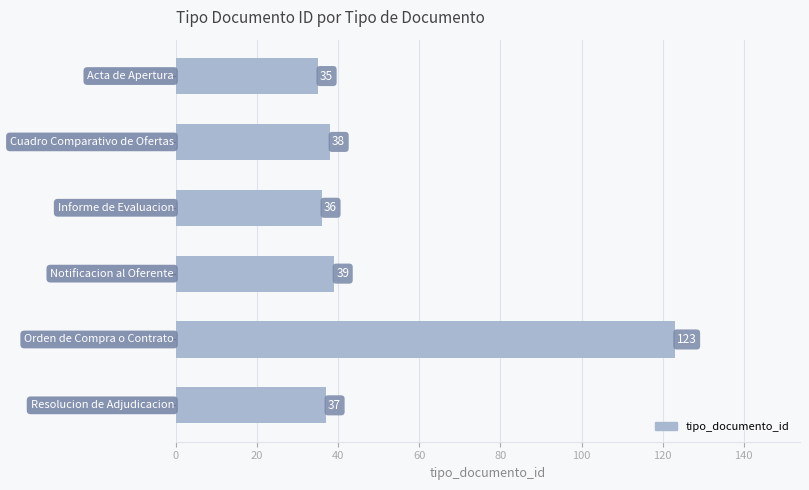

What is the difference between the maximum and second lowest values?

87